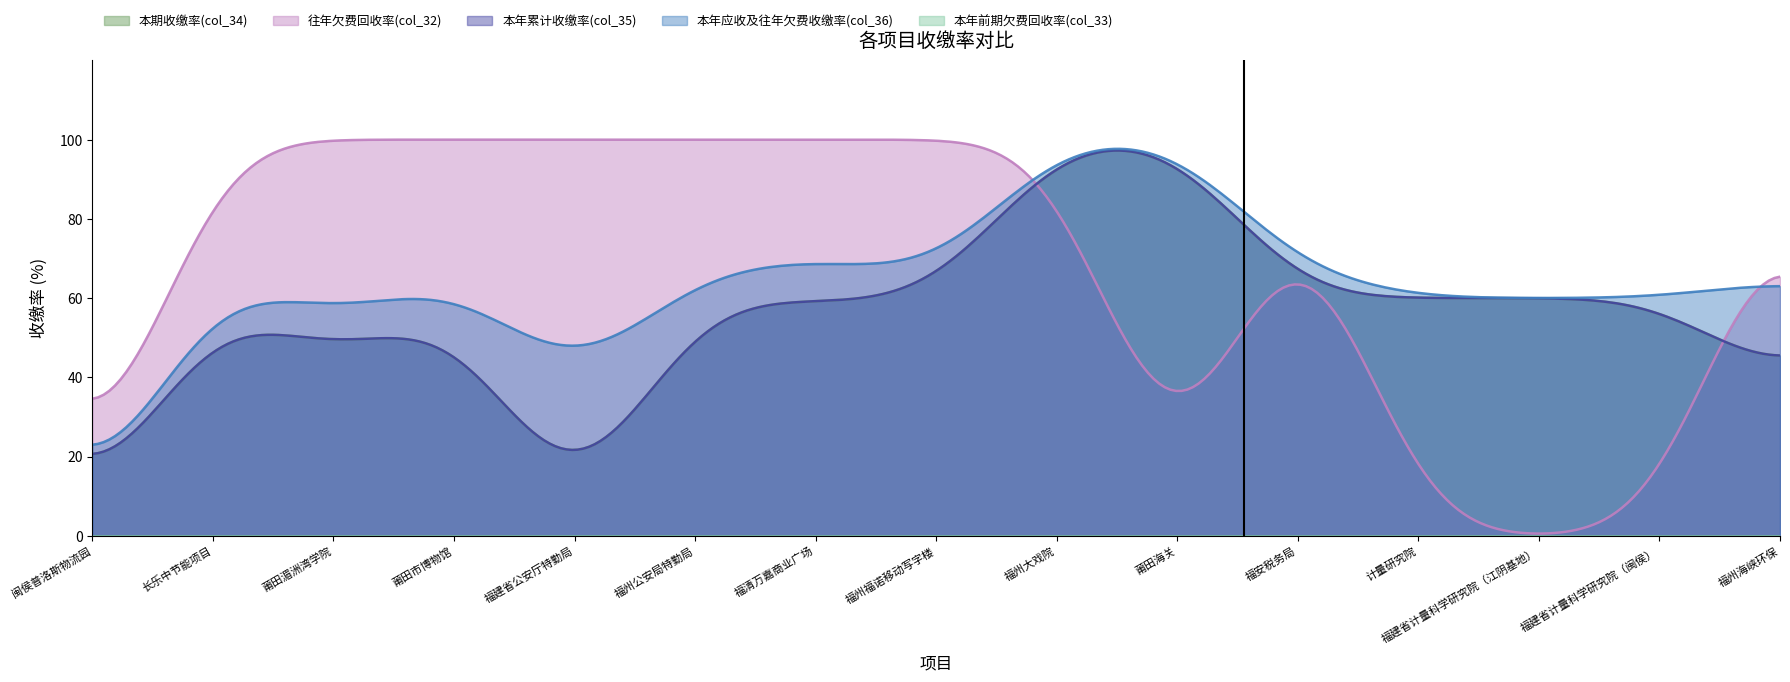

At which category is the sum across all series the highest?

福州大戏院